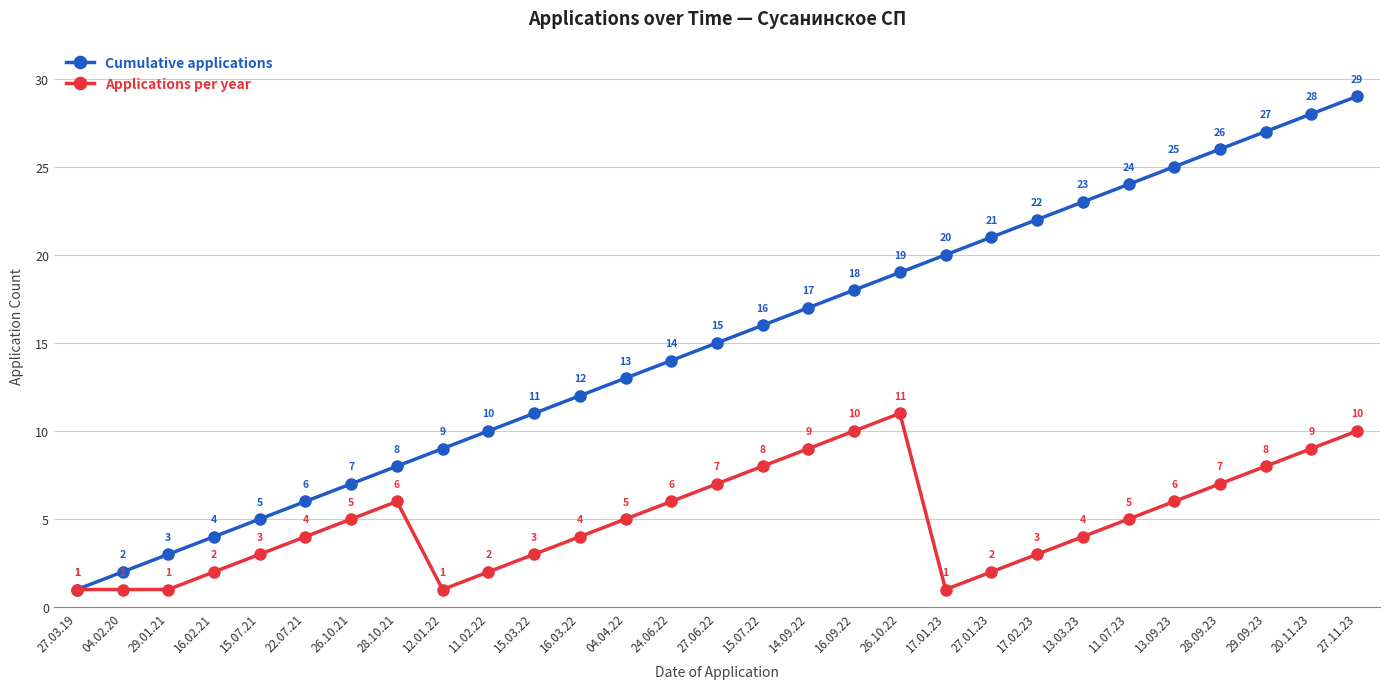

Is the value of Cumulative applications at 15.03.22 greater than the value of Applications per year at 15.07.21?

Yes